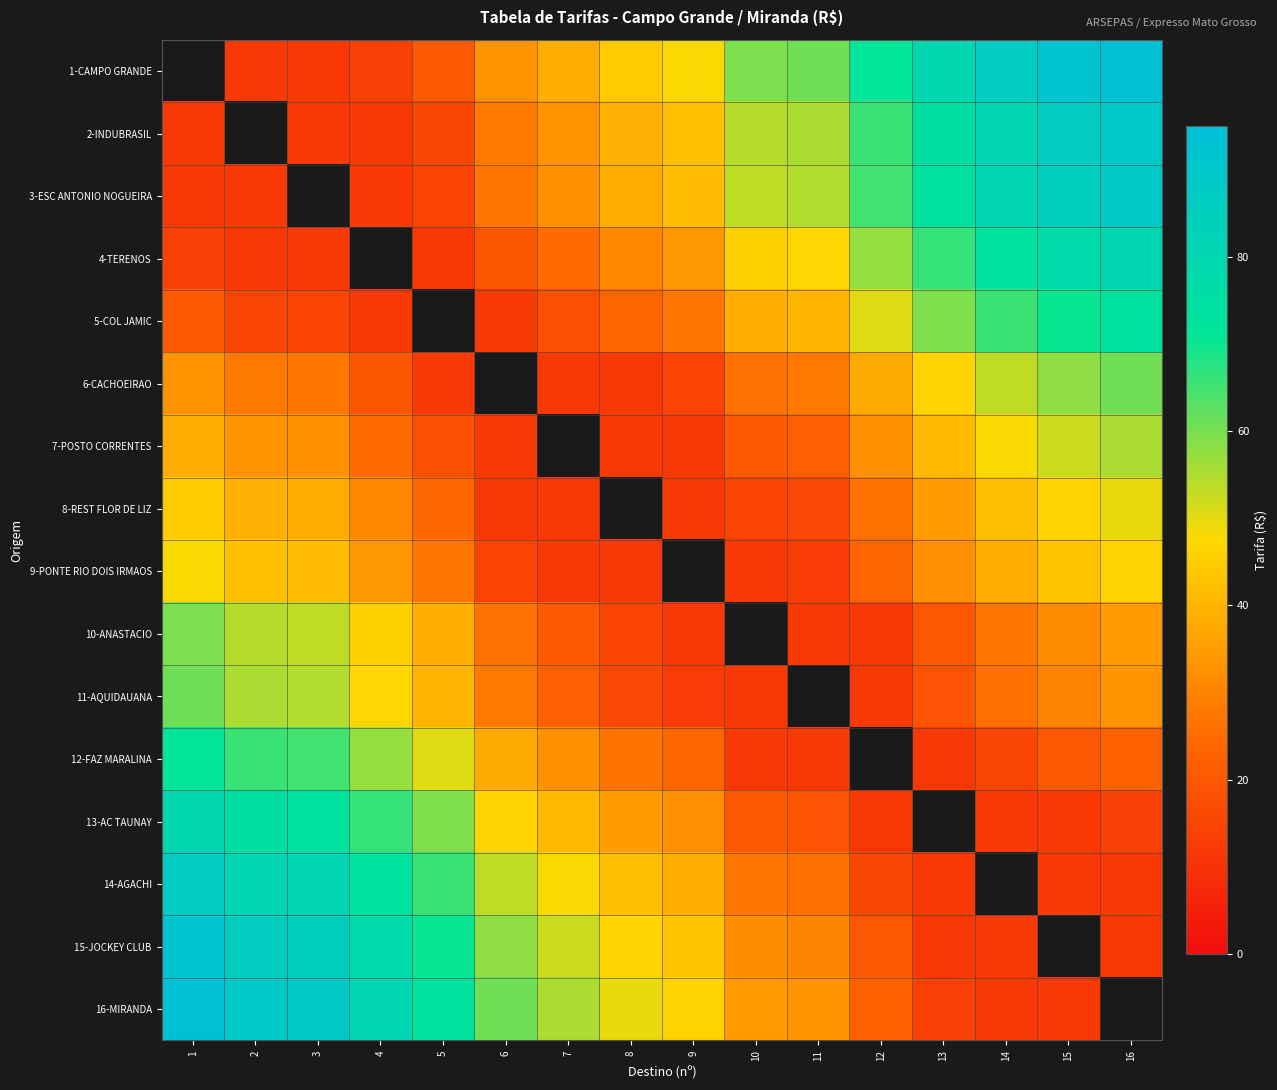

How many categories are shown in the chart?

16